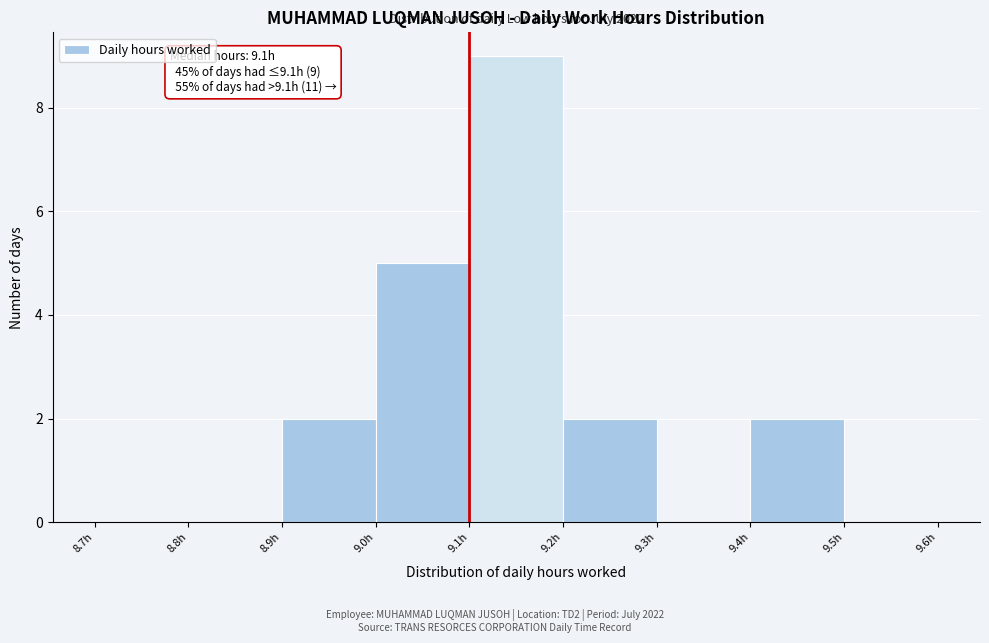

Which range on the x-axis has the tallest bar?

9.1 to 9.2